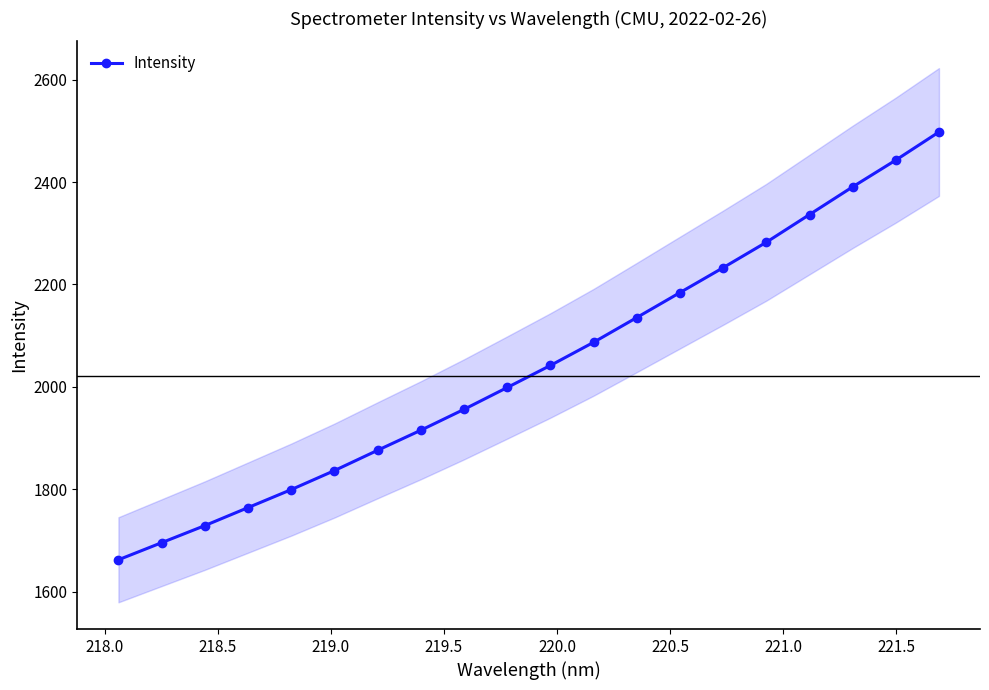

What is the value of the Intensity point at the 16th from the left?

2282.4